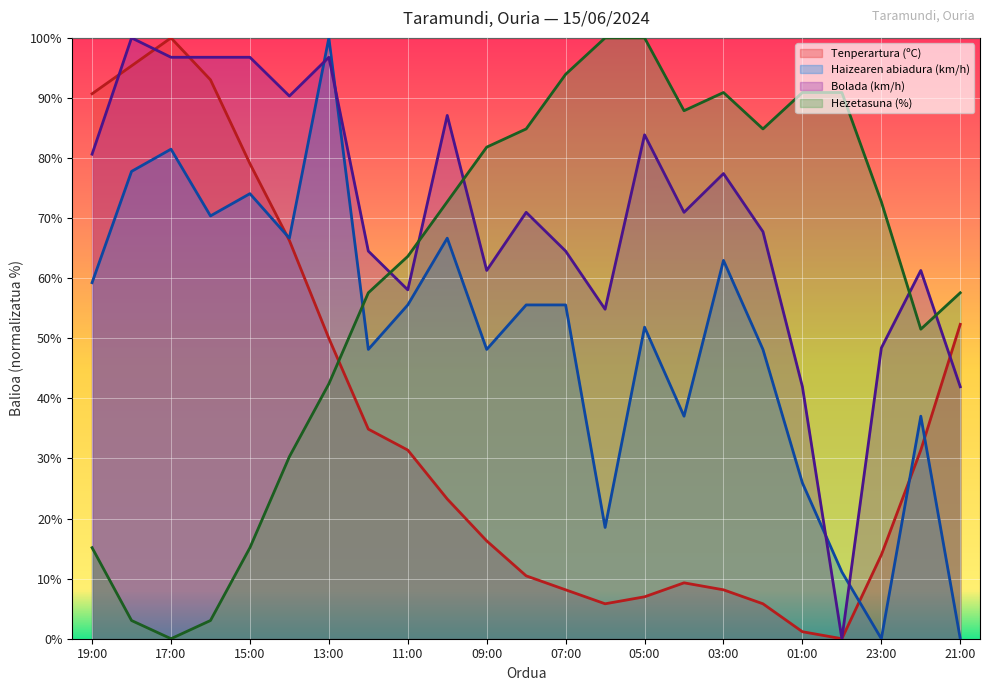

What are all the series names shown in the legend?

Tenperartura (ºC), Haizearen abiadura (km/h), Bolada (km/h), Hezetasuna (%)